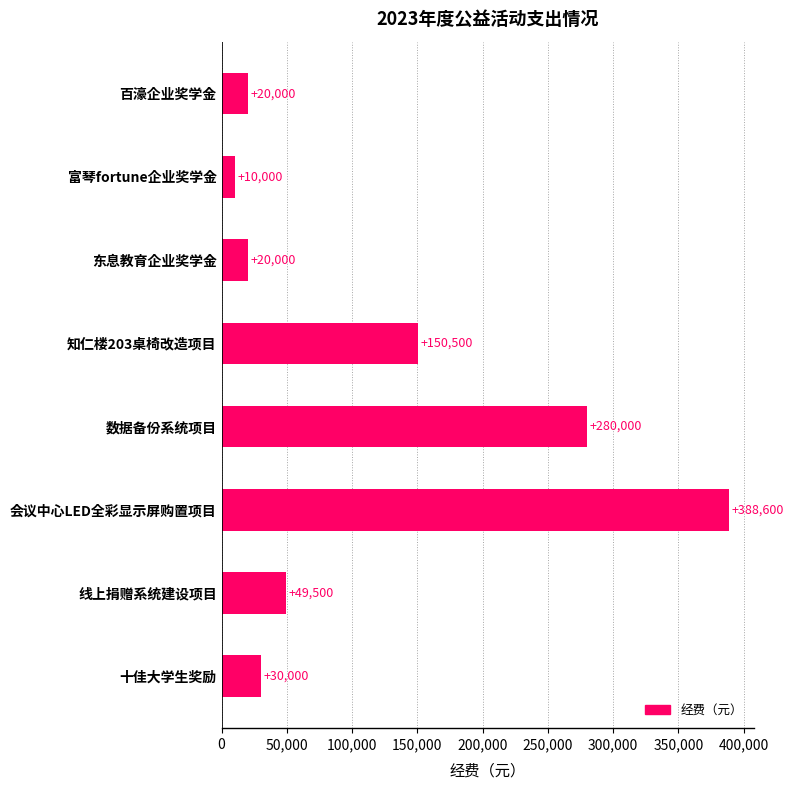

Reading bottom to top, list all the values displayed in this chart.

十佳大学生奖励=30000	线上捐赠系统建设项目=49500	会议中心LED全彩显示屏购置项目=388600	数据备份系统项目=280000	知仁楼203桌椅改造项目=150500	东息教育企业奖学金=20000	富琴fortune企业奖学金=10000	百濠企业奖学金=20000